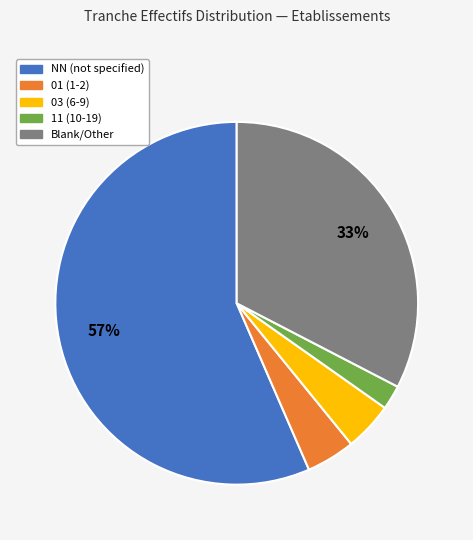

Count the number of slices in the pie.

5